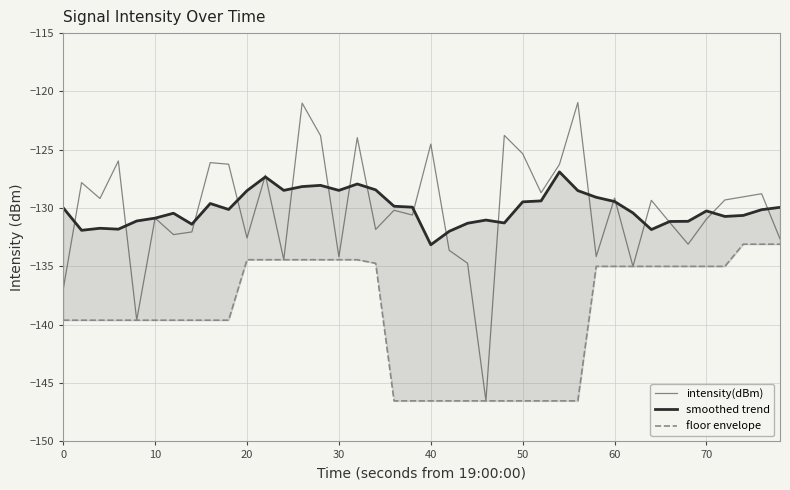

What is the minimum value for intensity(dBm)?

-146.5